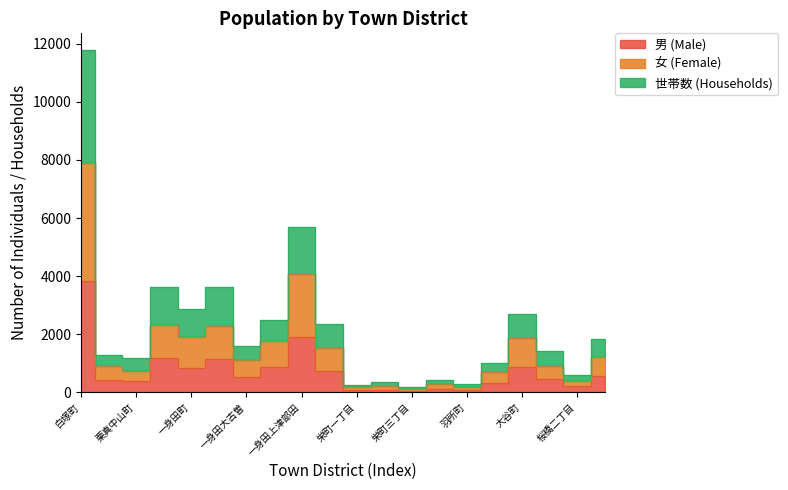

What position from the left is 桜橋一丁目?

18